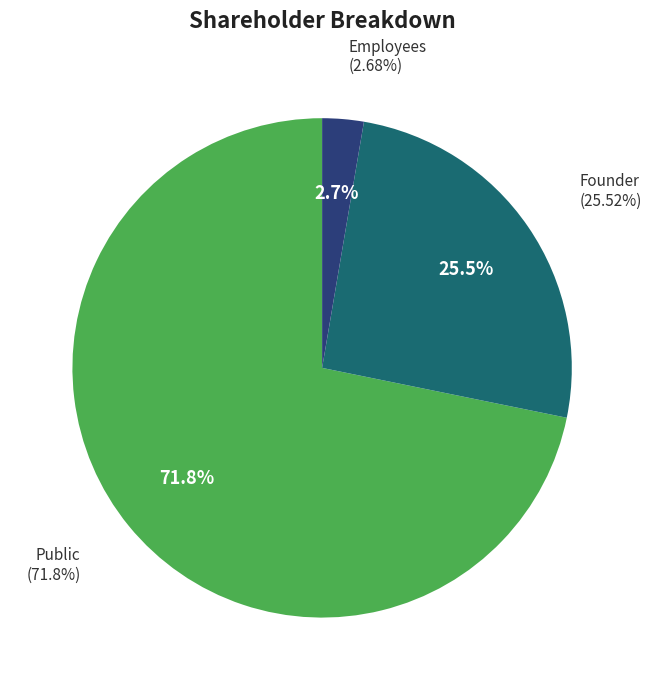

Combined, what portion of the pie is Founder and Public?

97.3%